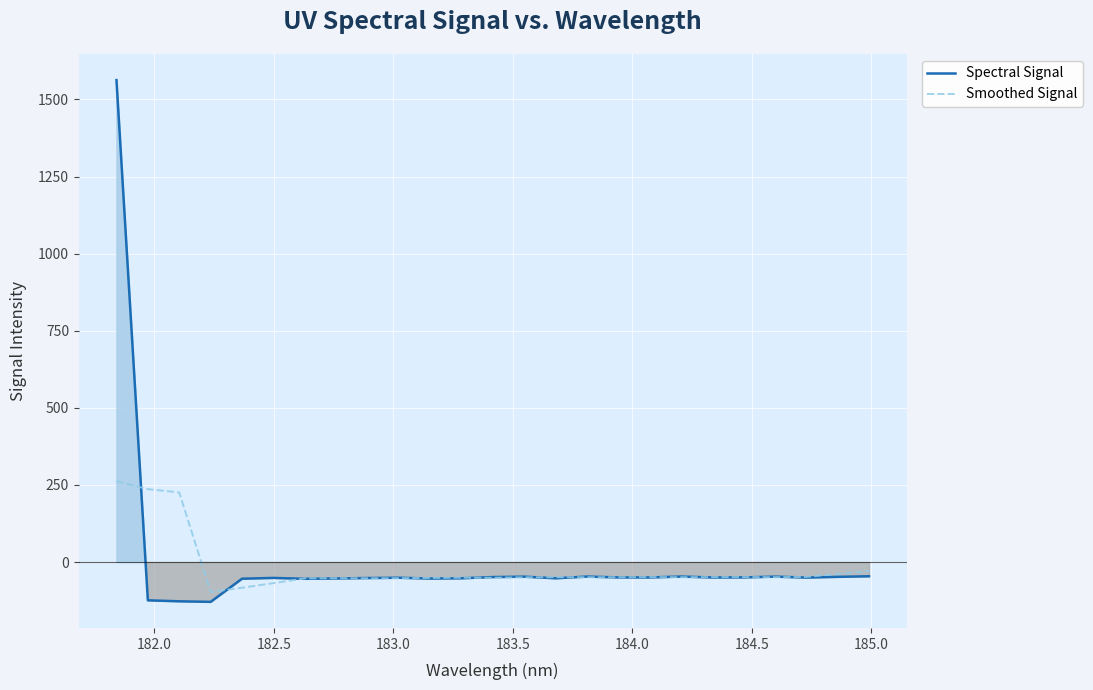

How many intersections are there between Smoothed Signal and Spectral Signal?

13